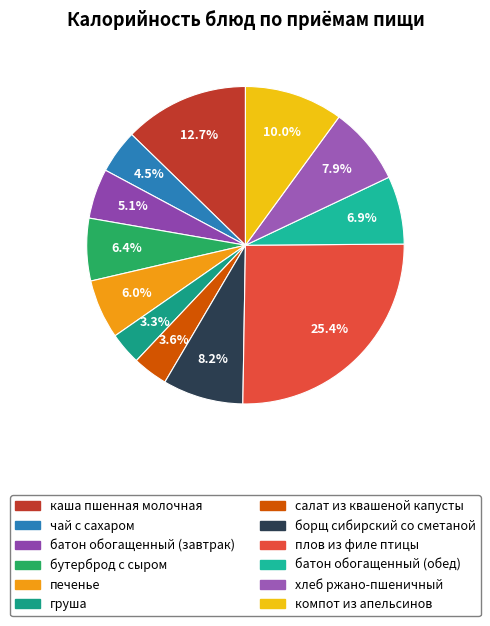

Between хлеб ржано-пшеничный and салат из квашеной капусты, which is larger?

хлеб ржано-пшеничный